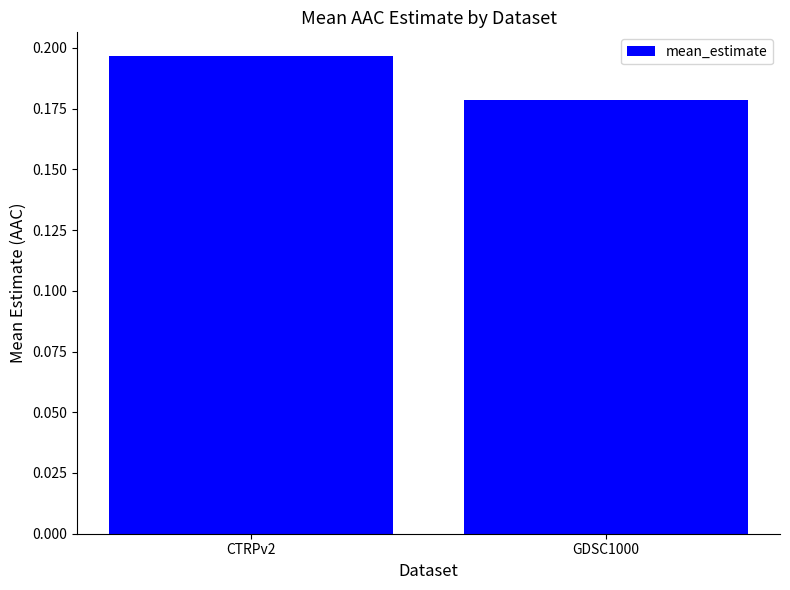

At which category does the chart reach its peak across all series?

CTRPv2